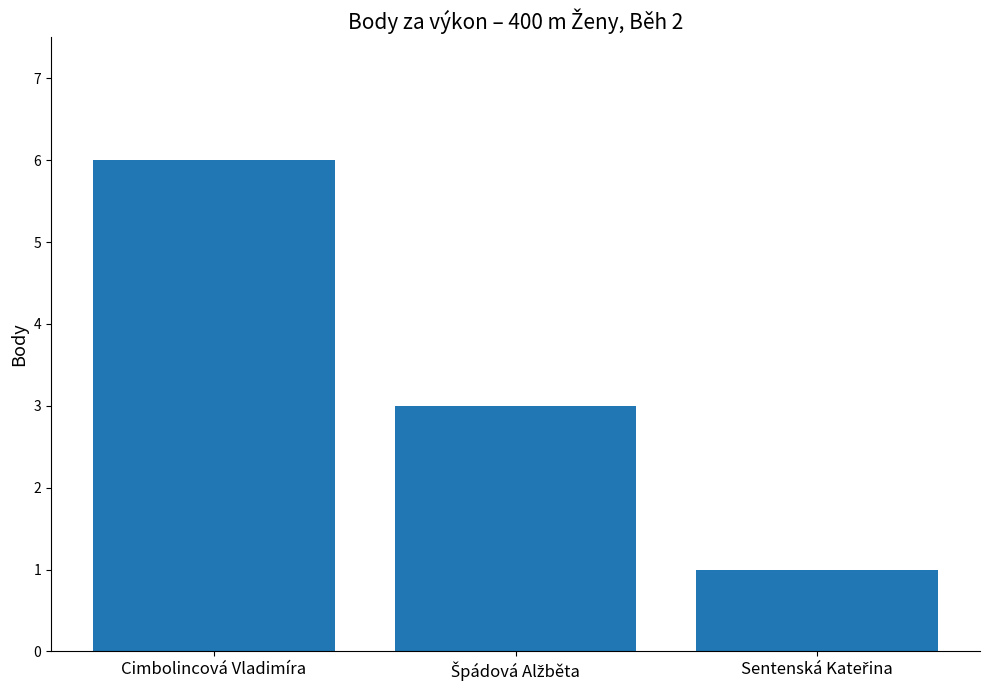

What is the average value?

3